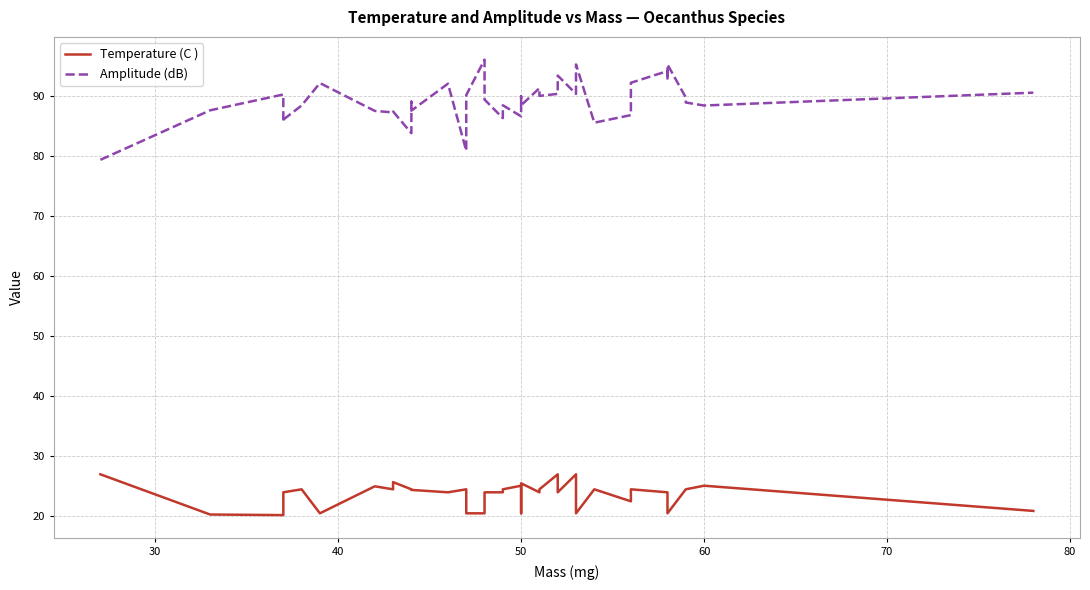

True or false: Temperature (C ) and Amplitude (dB) cross at least once.

False